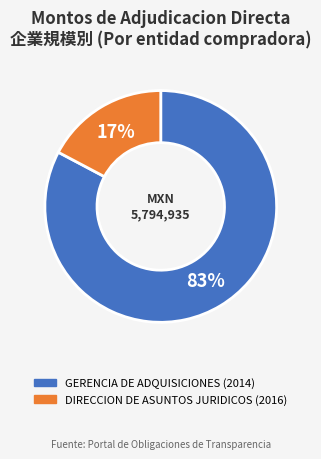

How many segments does this pie chart have?

2